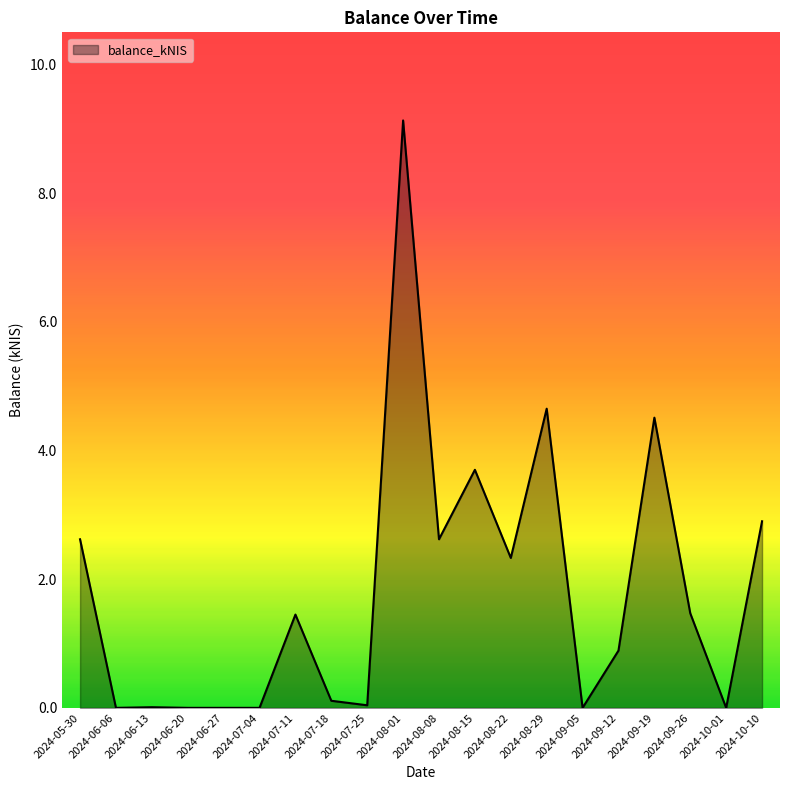

What is the greatest value displayed?

9.1